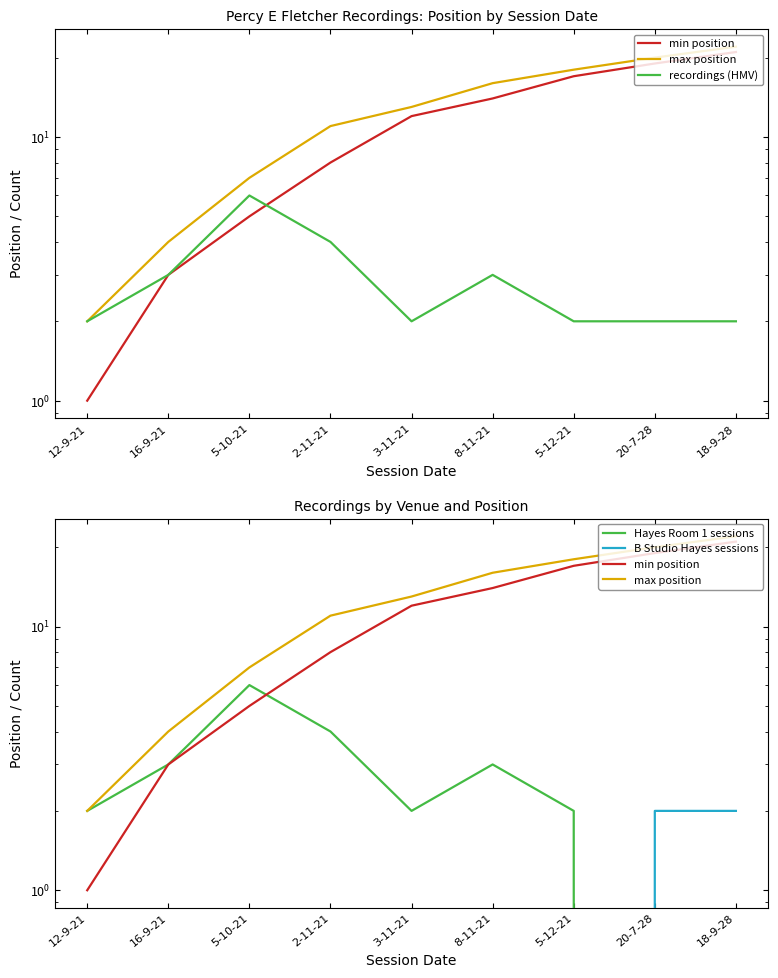

Between 8-11-21 and 20-7-28, which is larger?

20-7-28